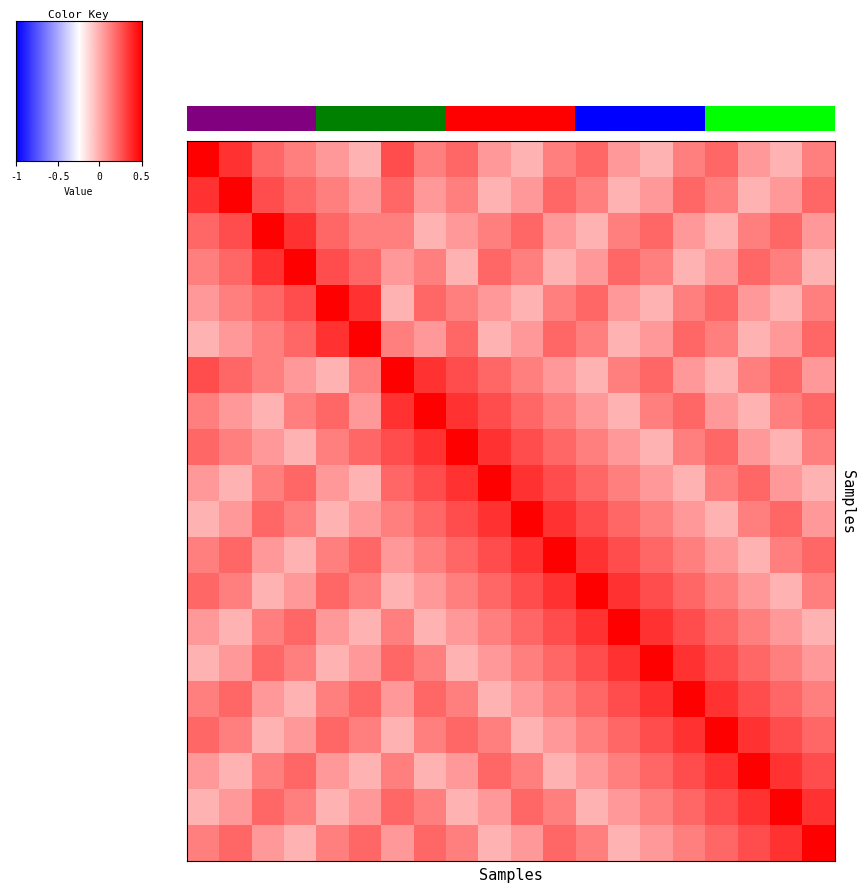

At how many categories does at least one series exceed 0?

20